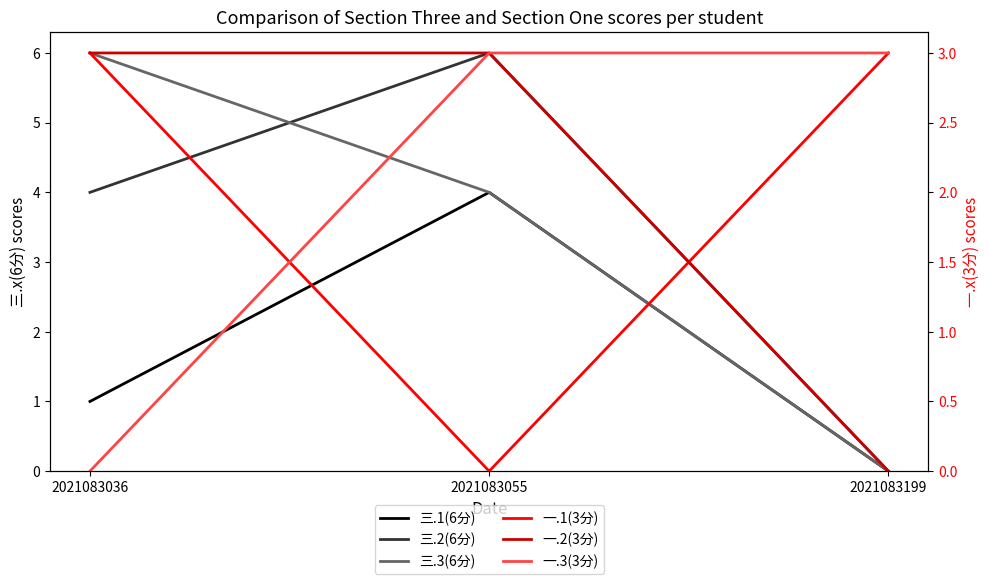

How many categories are shown in the chart?

3